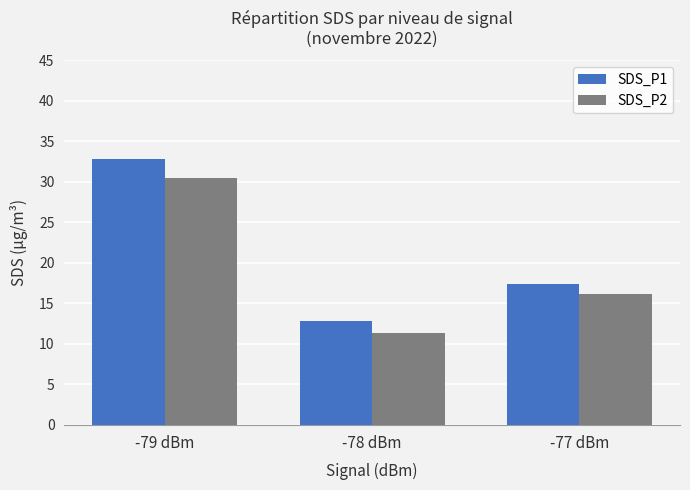

How many distinct data groups are displayed?

2